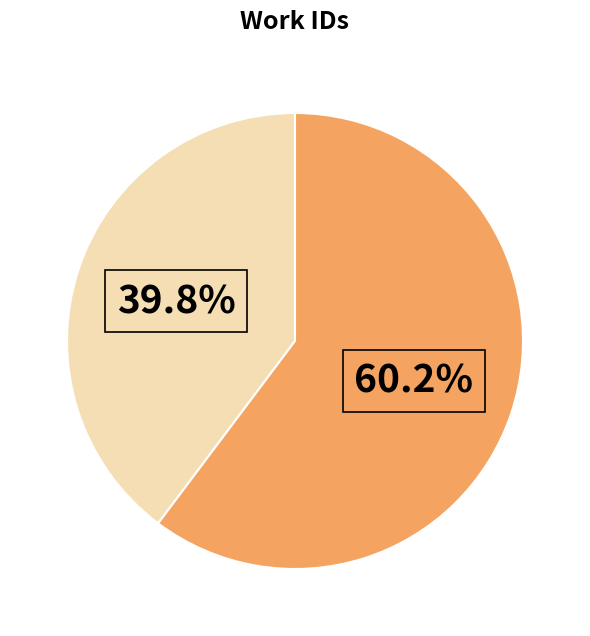

Does any single category account for the majority?

Yes